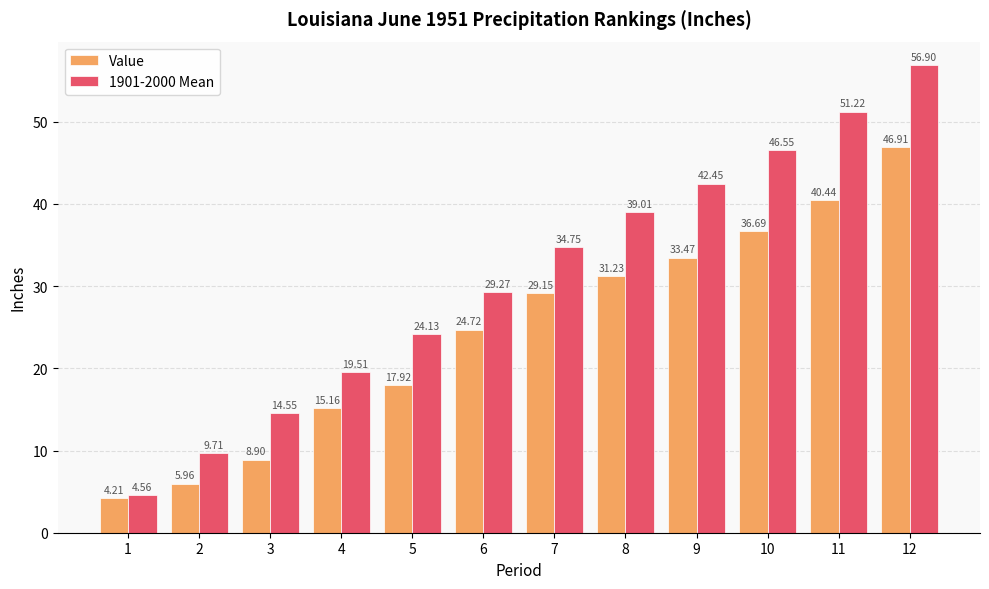

What is the difference between the second highest and second lowest values in the Value series?

34.5